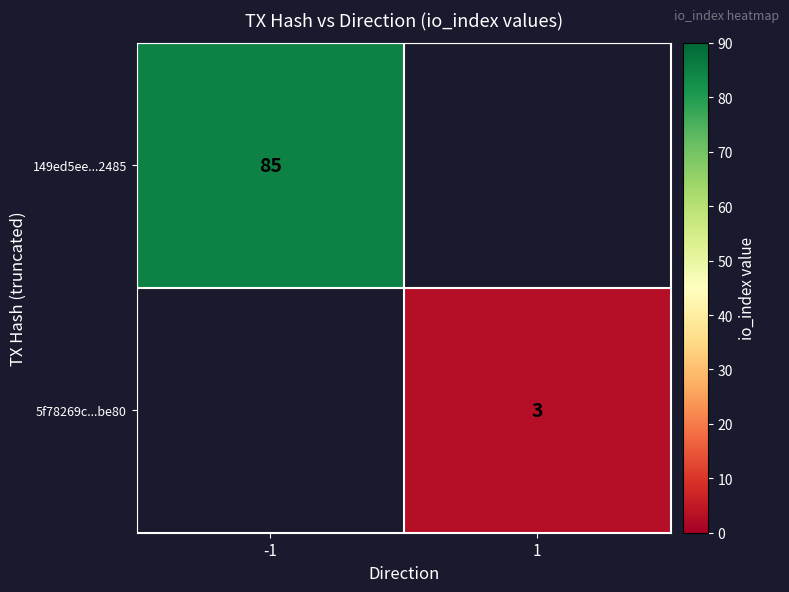

The 149ed5ee...2485 series shows 38 at -1. True or false?

False